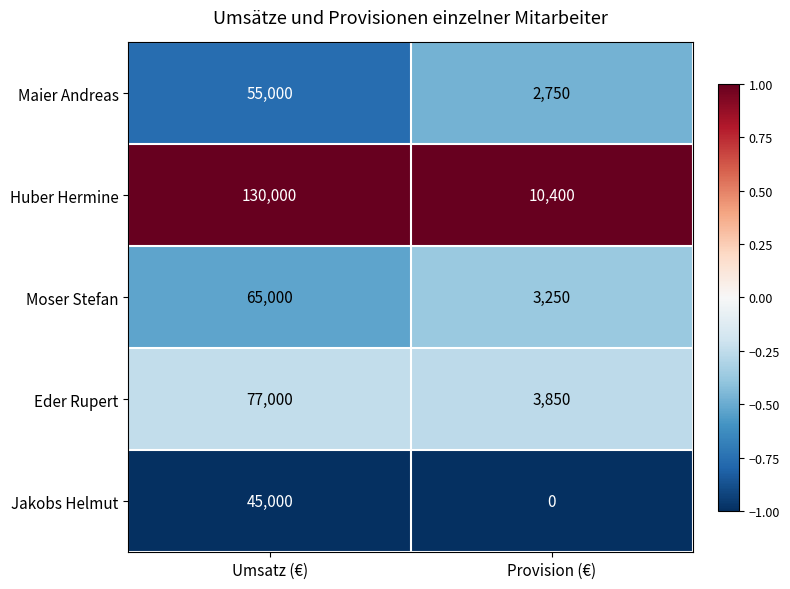

How many categories are shown in the chart?

2